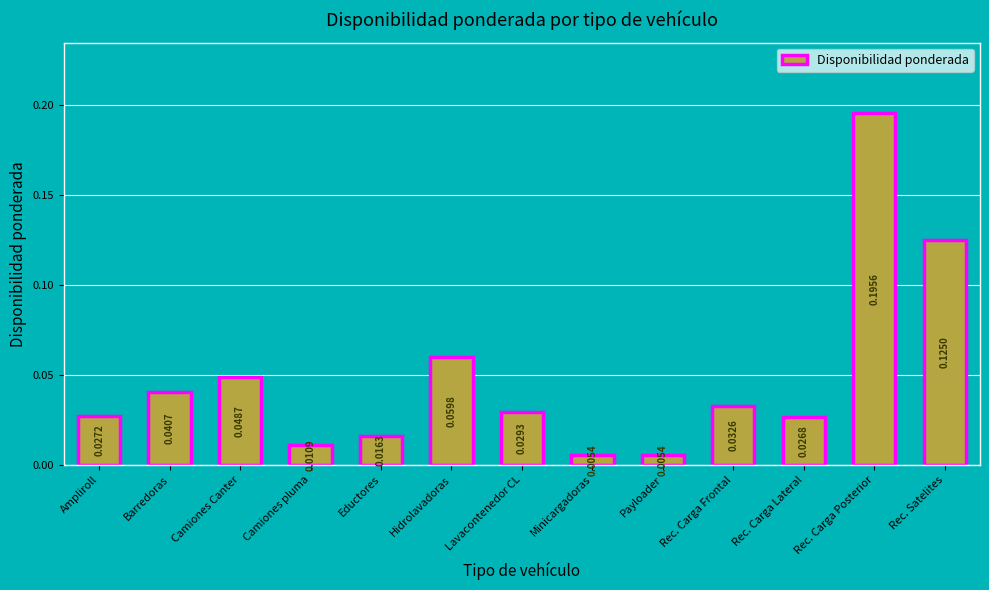

What is the label of the 12th bar from the right?

Barredoras